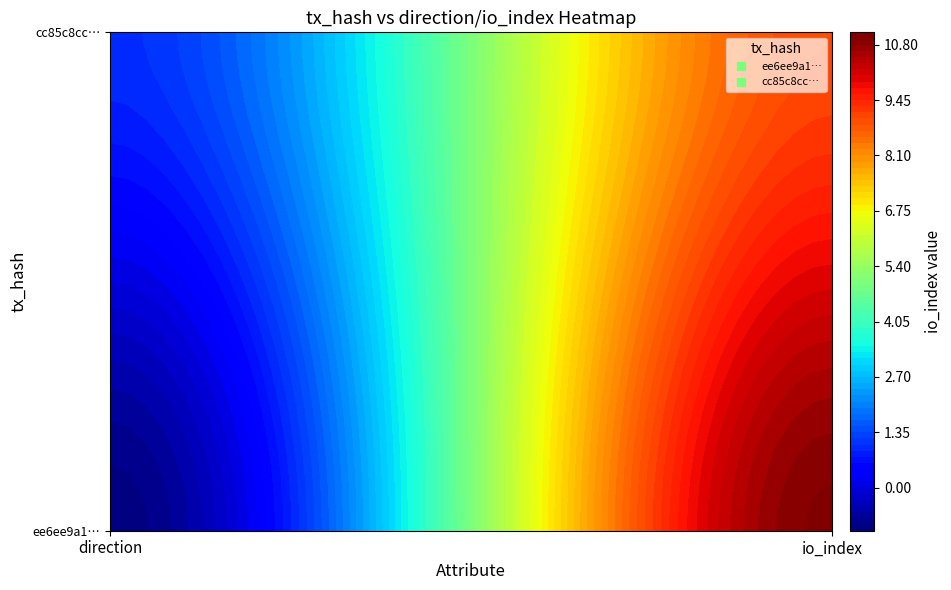

What is the maximum value for cc85c8cc33745a1e390114f73b1314b7b66a08f?

9